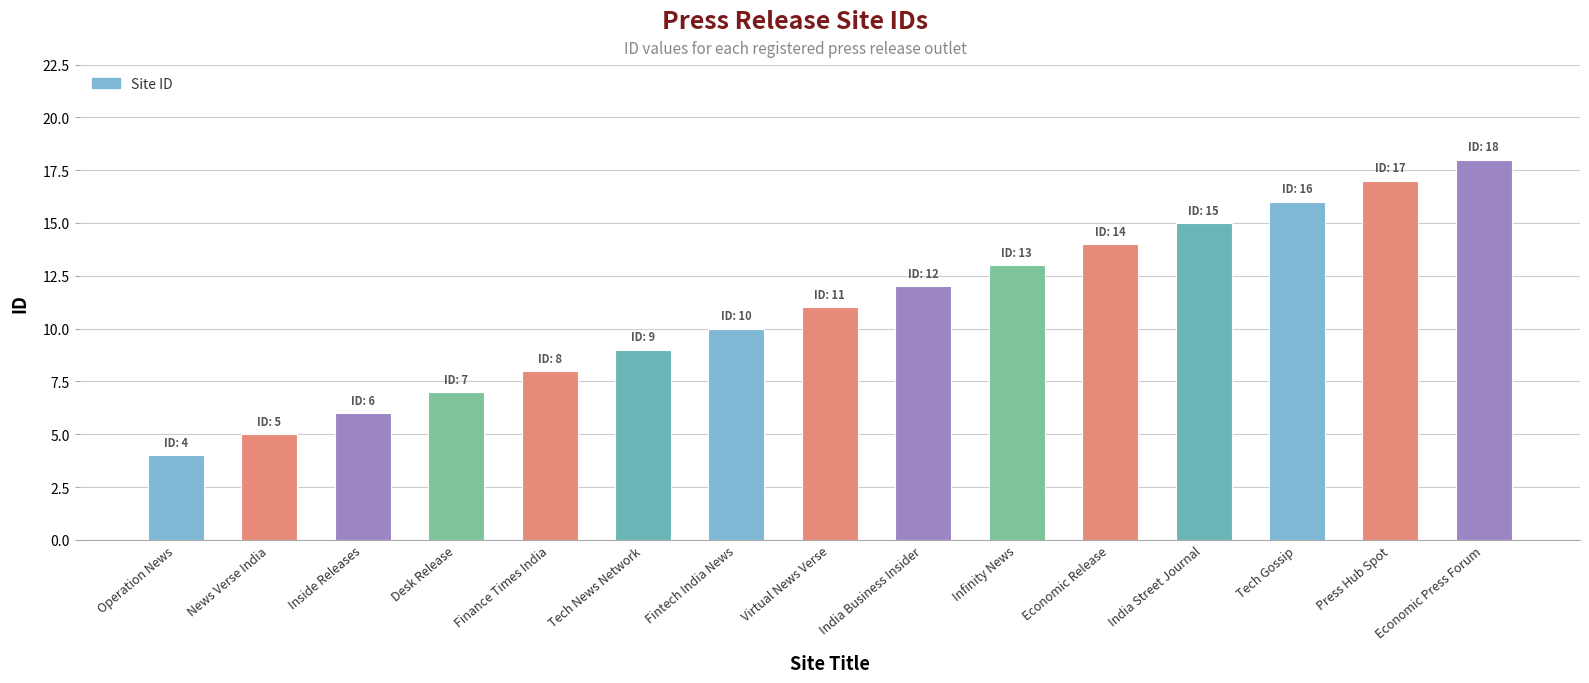

Read the value at Virtual News Verse, to the nearest 5.

10